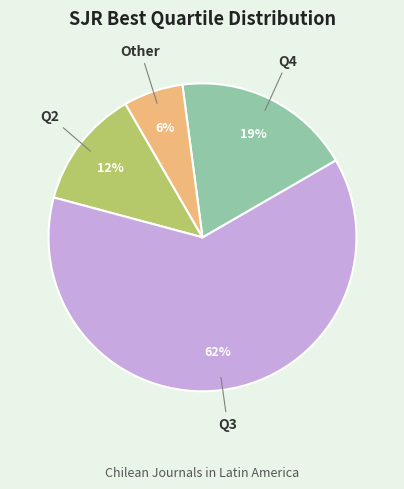

Is Q3 the majority of the pie?

Yes